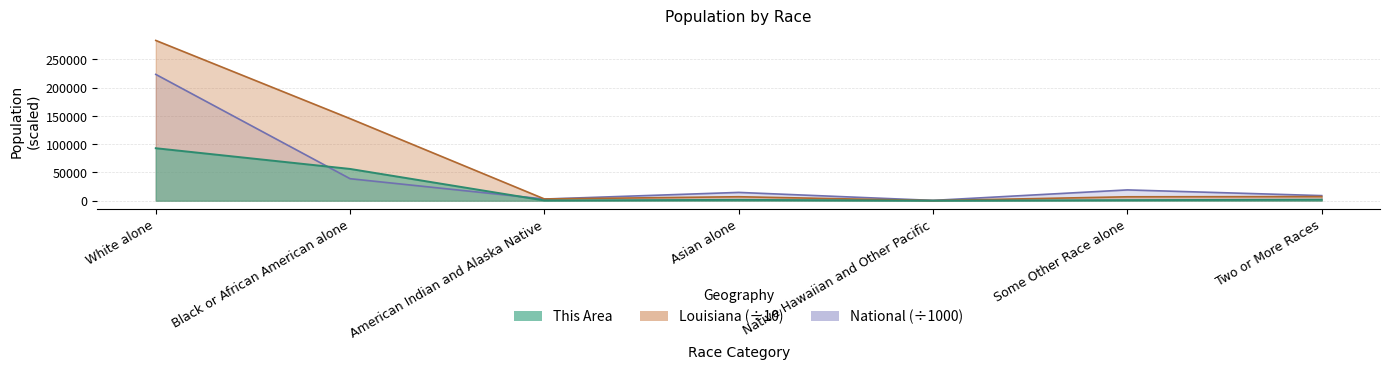

True or false: Louisiana and This Area cross at least once.

False